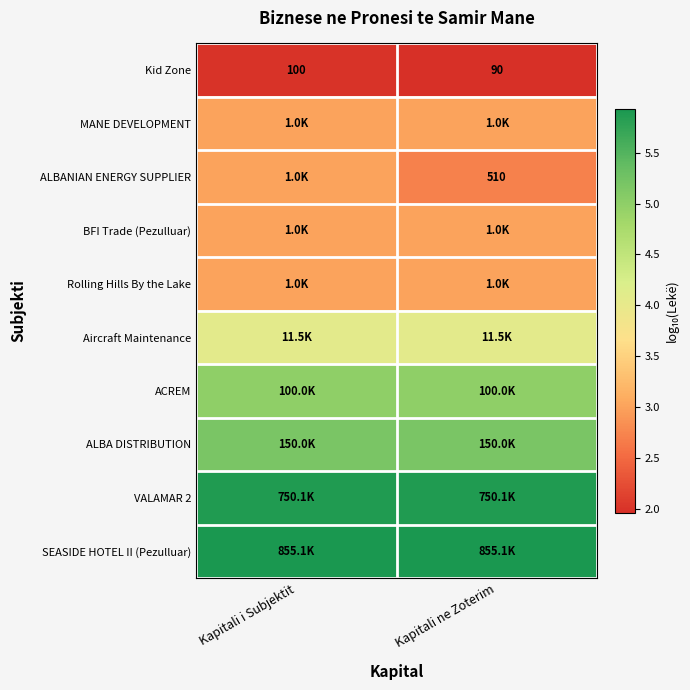

Is the value of ALBANIAN ENERGY SUPPLIER at Kapitali ne Zoterim greater than the value of Kid Zone at Kapitali ne Zoterim?

Yes